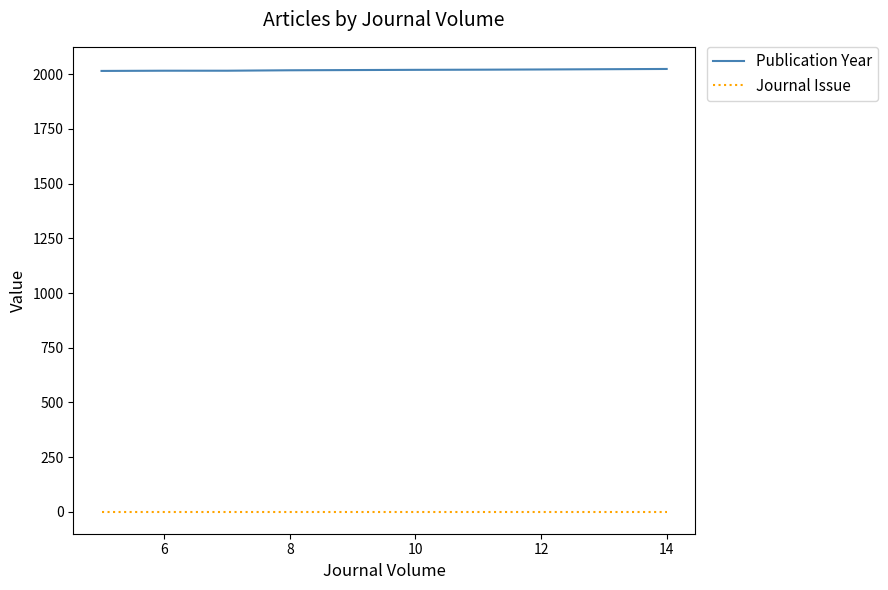

List the series in order of their peak value, highest first.

Publication Year, Journal Issue